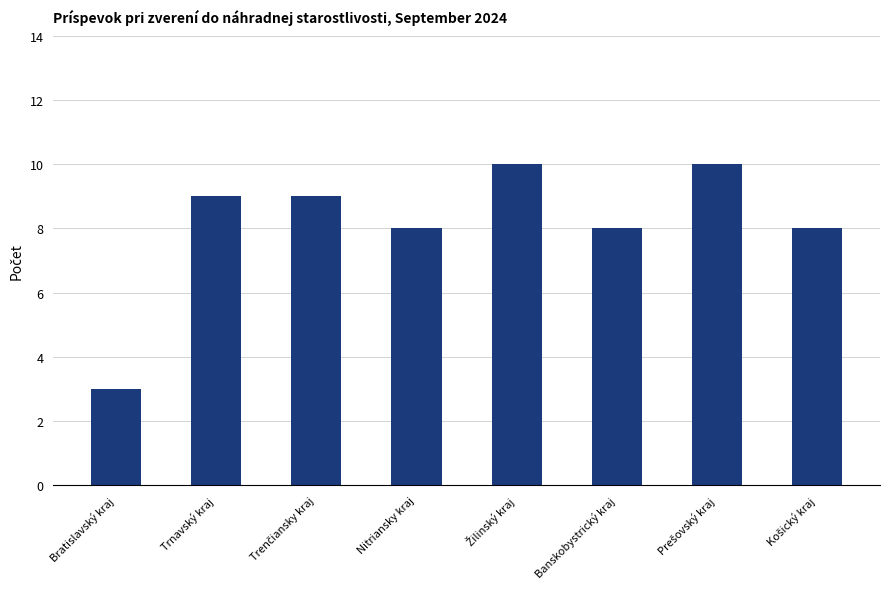

Which label corresponds to the smallest value in the chart?

Bratislavský kraj